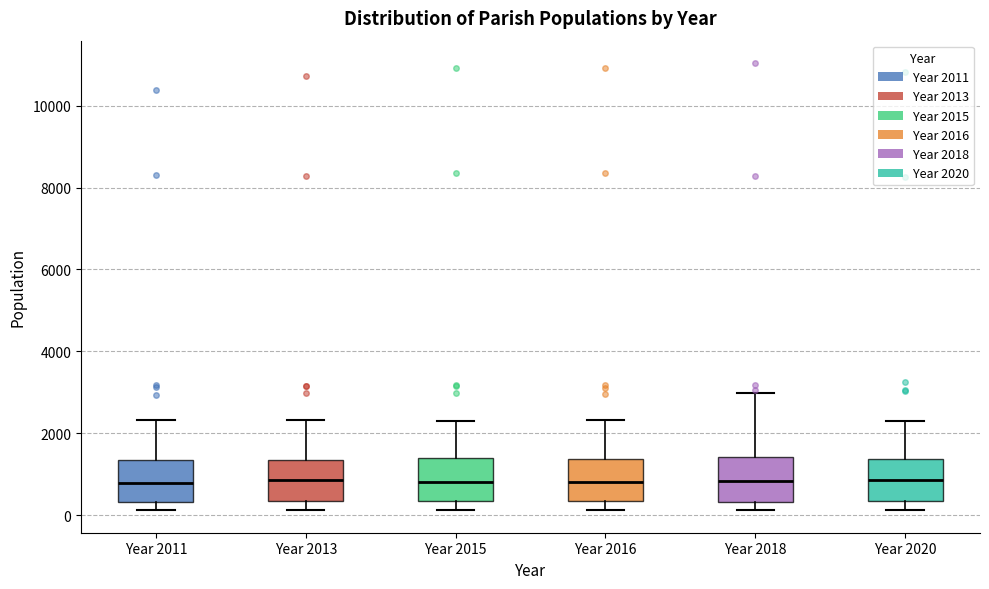

Where does the lower whisker of the box for Year 2011 end on the y-axis? The values are not printed on the chart, so give them approximately, as read against the axis.

200